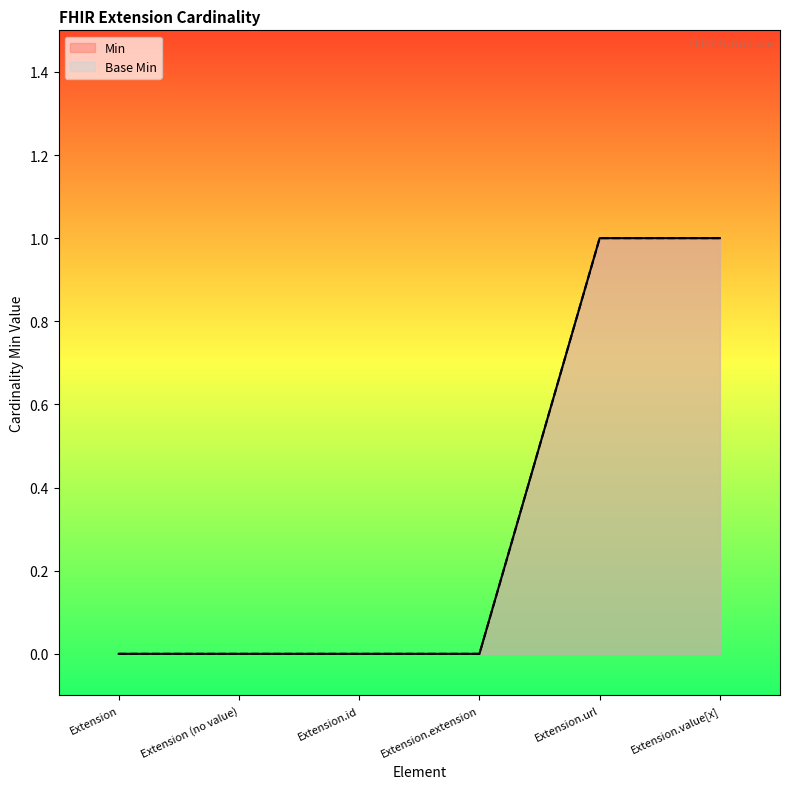

At how many categories does at least one series exceed 0?

2